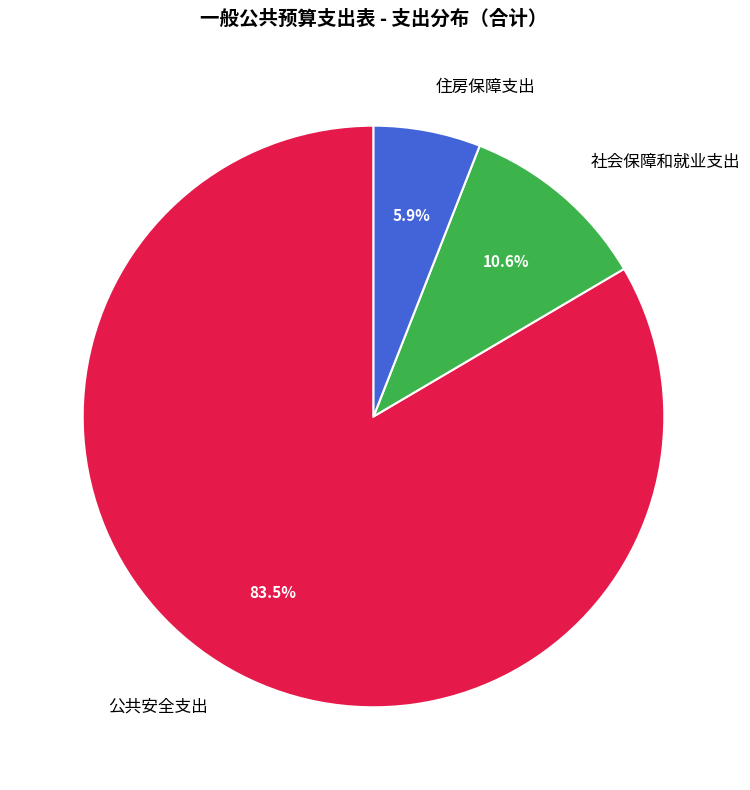

Combined, what portion of the pie is 公共安全支出 and 住房保障支出?

89.4%